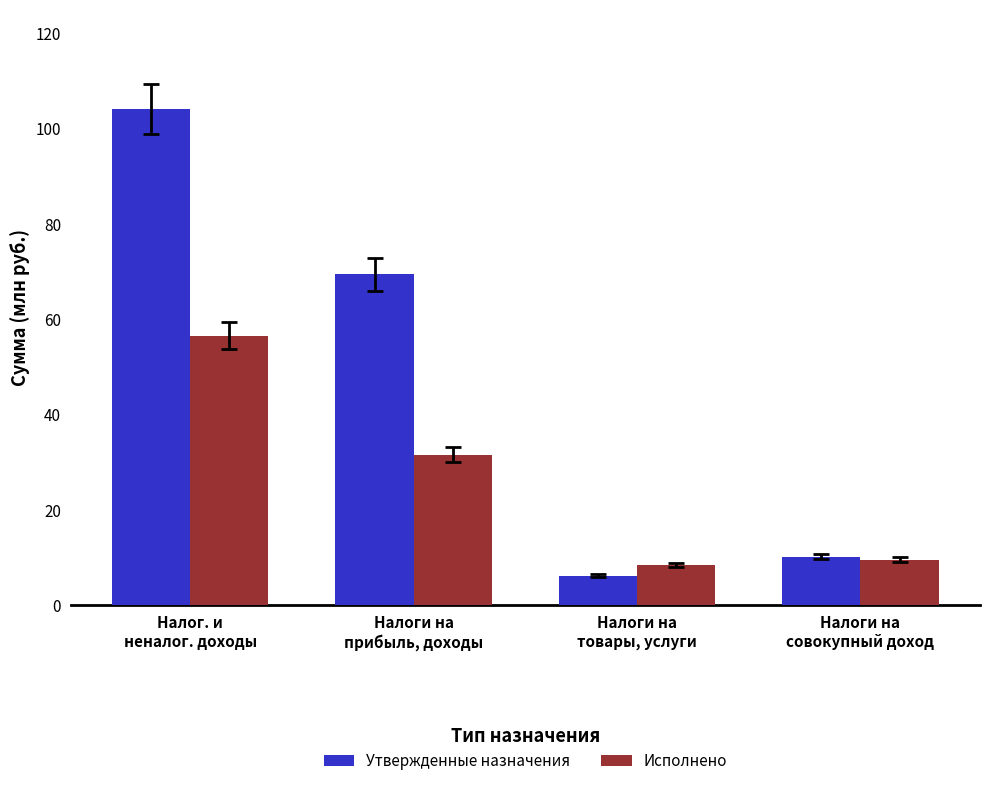

Reading left to right, transcribe all the data shown in this chart.

Утвержденные назначения: Налог. и
неналог. доходы=104.1	Налоги на
прибыль, доходы=69.4	Налоги на
товары, услуги=6.2	Налоги на
совокупный доход=10.2
Исполнено: Налог. и
неналог. доходы=56.5	Налоги на
прибыль, доходы=31.5	Налоги на
товары, услуги=8.4	Налоги на
совокупный доход=9.6